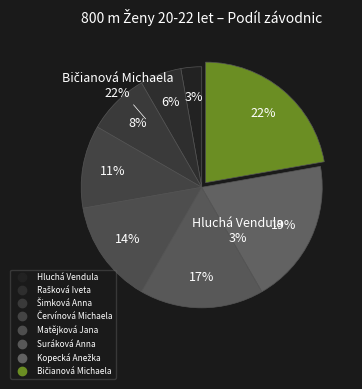

Is it true that Bičianová Michaela is 37% of the pie?

False